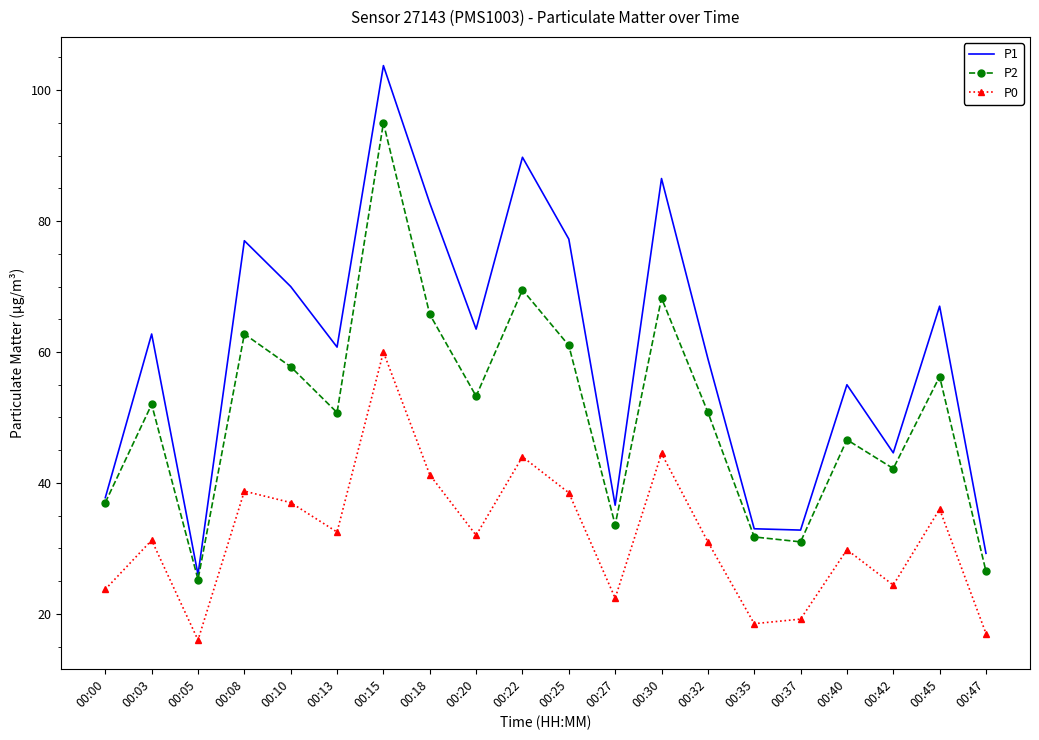

Which series changed the most between 00:03 and 00:22?

P1